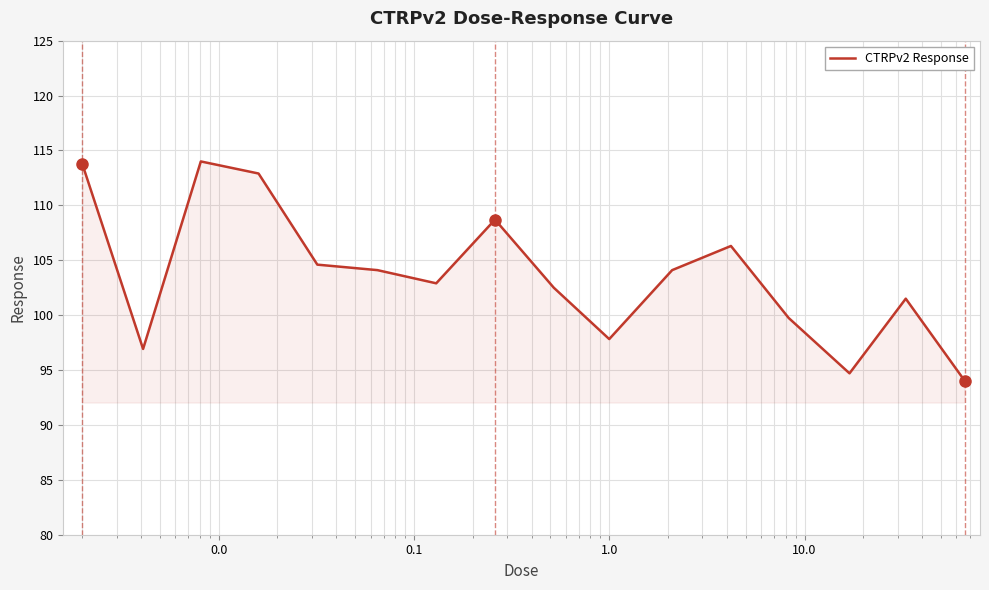

What is the minimum value shown in the chart?

94.0